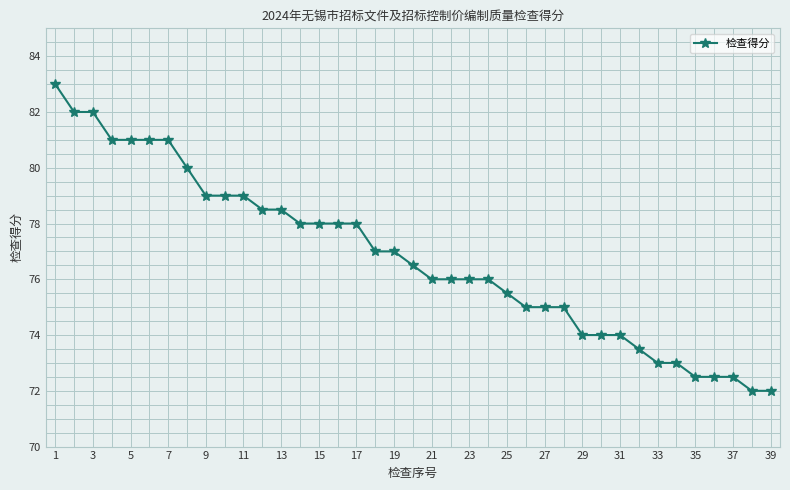

How many lines are shown in the chart?

1